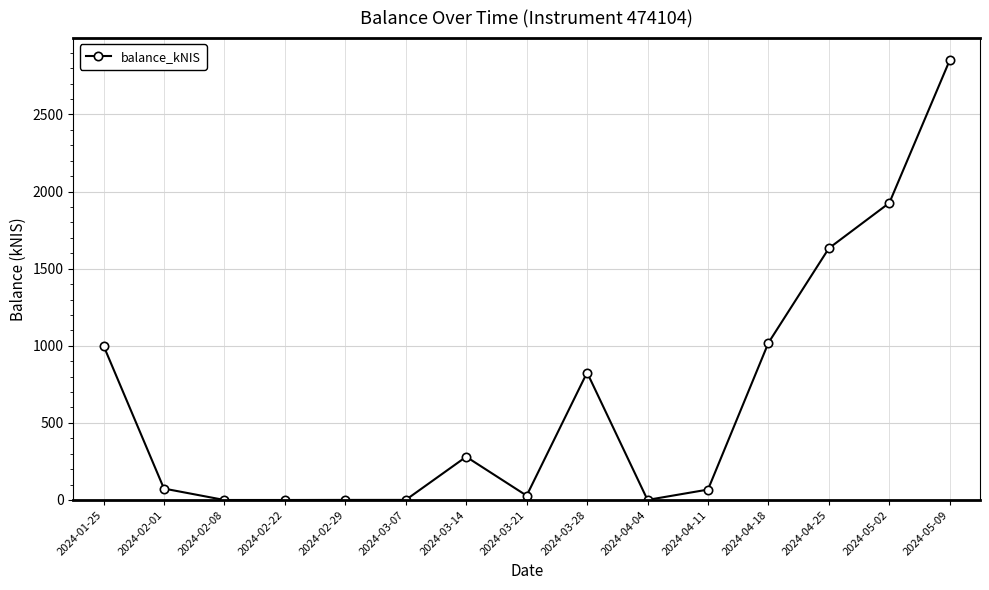

What is the sum of all values?

9709.2